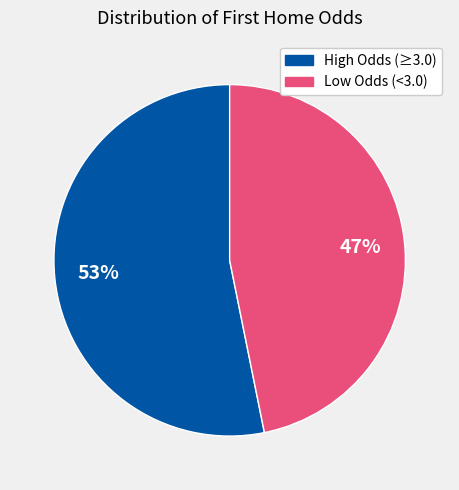

Is there any slice that represents more than half of the pie?

Yes